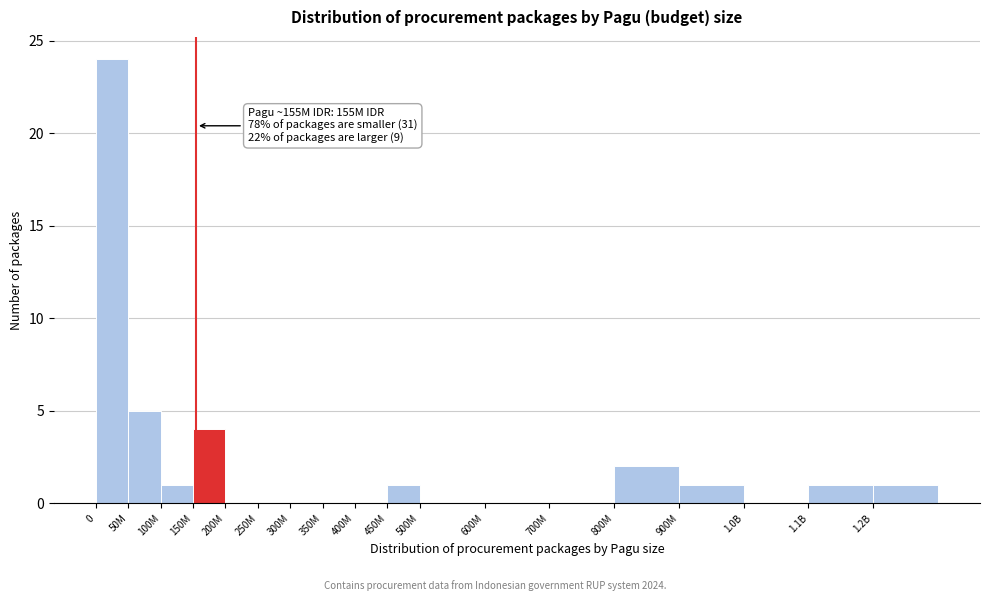

Reading left to right, what are all the values shown in this chart?

0=24	50M=5	100M=1	150M=4	200M=0	250M=0	300M=0	350M=0	400M=0	450M=1	500M=0	600M=0	700M=0	800M=2	900M=1	1.0B=0	1.1B=1	1.2B=1